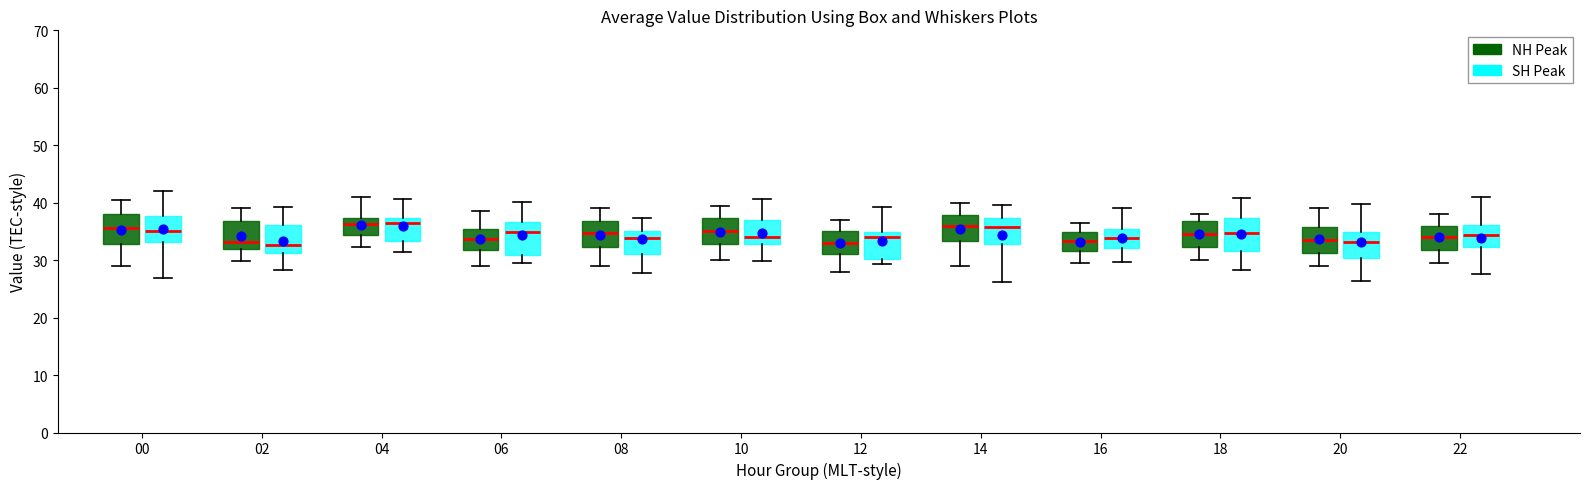

Reading left to right, transcribe this box plot: for each box, give where its median line is, the range the box spans, and where its two whiskers end, as read against the y-axis. The values are not printed on the chart, so give them approximately, as read against the axis.

00 (NH Peak): median 36, box 33 to 38, whiskers 29 to 40
00 (SH Peak): median 35, box 33 to 38, whiskers 27 to 42
02 (NH Peak): median 33, box 32 to 37, whiskers 30 to 39
02 (SH Peak): median 33, box 31 to 36, whiskers 28 to 39
04 (NH Peak): median 36, box 34 to 37, whiskers 32 to 41
04 (SH Peak): median 36, box 33 to 37, whiskers 31 to 41
06 (NH Peak): median 34, box 32 to 35, whiskers 29 to 39
06 (SH Peak): median 35, box 31 to 37, whiskers 30 to 40
08 (NH Peak): median 35, box 32 to 37, whiskers 29 to 39
08 (SH Peak): median 34, box 31 to 35, whiskers 28 to 37
10 (NH Peak): median 35, box 33 to 37, whiskers 30 to 40
10 (SH Peak): median 34, box 33 to 37, whiskers 30 to 41
12 (NH Peak): median 33, box 31 to 35, whiskers 28 to 37
12 (SH Peak): median 34, box 30 to 35, whiskers 29 to 39
14 (NH Peak): median 36, box 33 to 38, whiskers 29 to 40
14 (SH Peak): median 36, box 33 to 37, whiskers 26 to 40
16 (NH Peak): median 33, box 32 to 35, whiskers 30 to 37
16 (SH Peak): median 34, box 32 to 35, whiskers 30 to 39
18 (NH Peak): median 35, box 32 to 37, whiskers 30 to 38
18 (SH Peak): median 35, box 32 to 37, whiskers 28 to 41
20 (NH Peak): median 34, box 31 to 36, whiskers 29 to 39
20 (SH Peak): median 33, box 30 to 35, whiskers 26 to 40
22 (NH Peak): median 34, box 32 to 36, whiskers 30 to 38
22 (SH Peak): median 34, box 32 to 36, whiskers 28 to 41